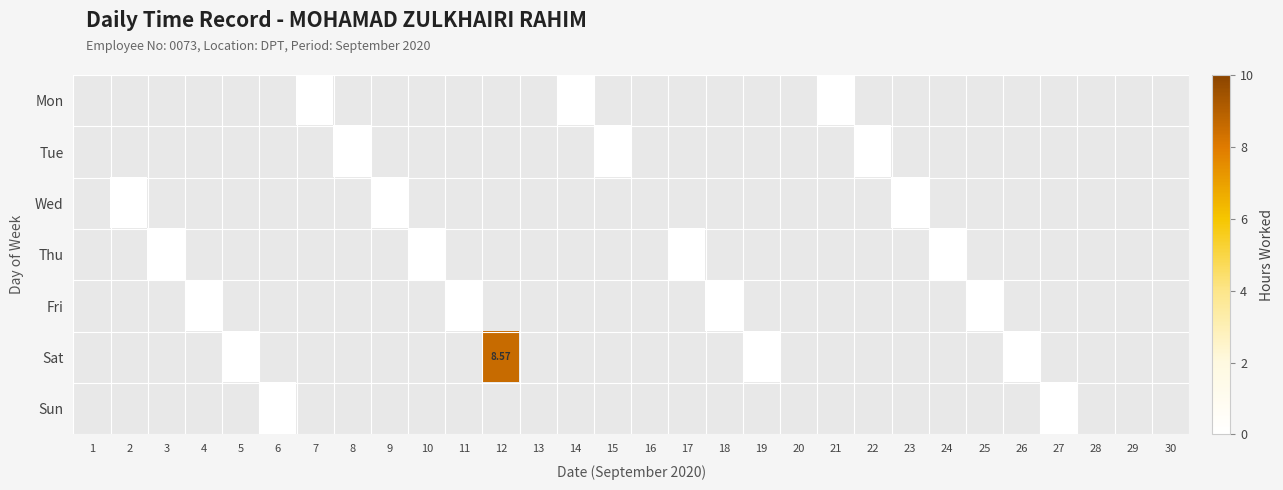

True or false: Wed has a value of 0.0 at 9.

True